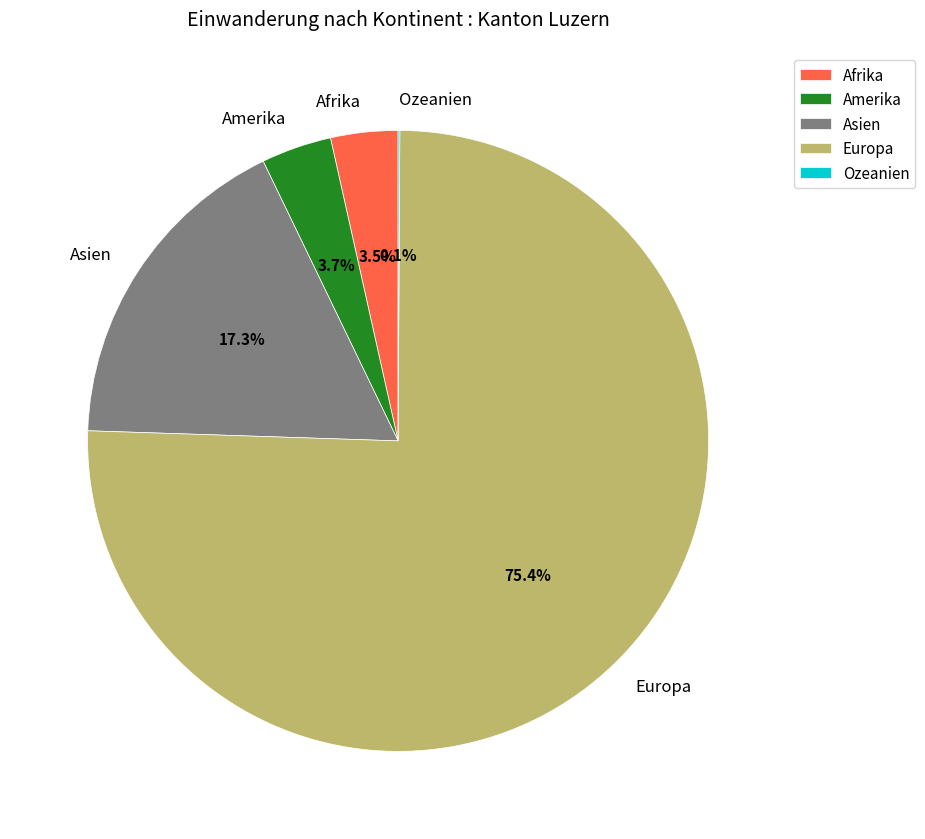

Which slice is the largest?

Europa